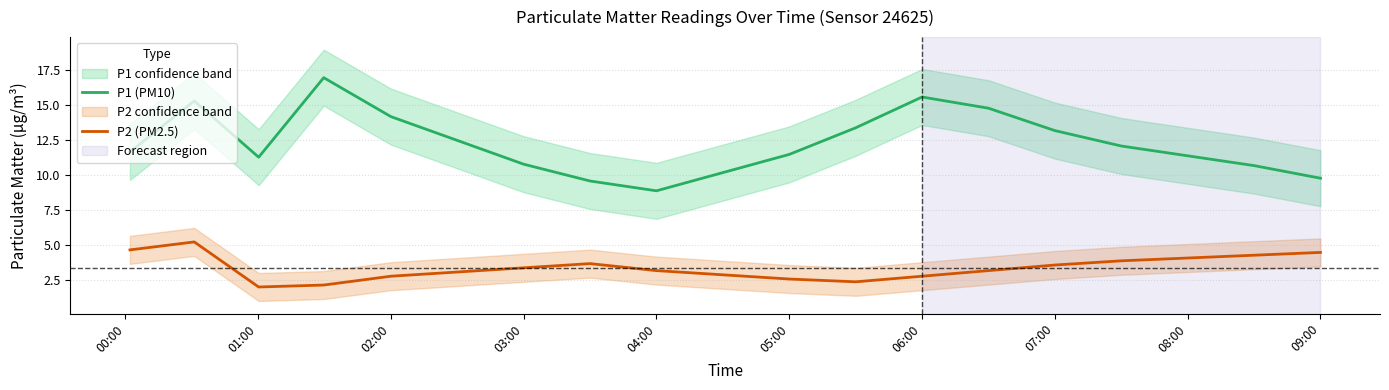

How many categories are shown in the chart?

19